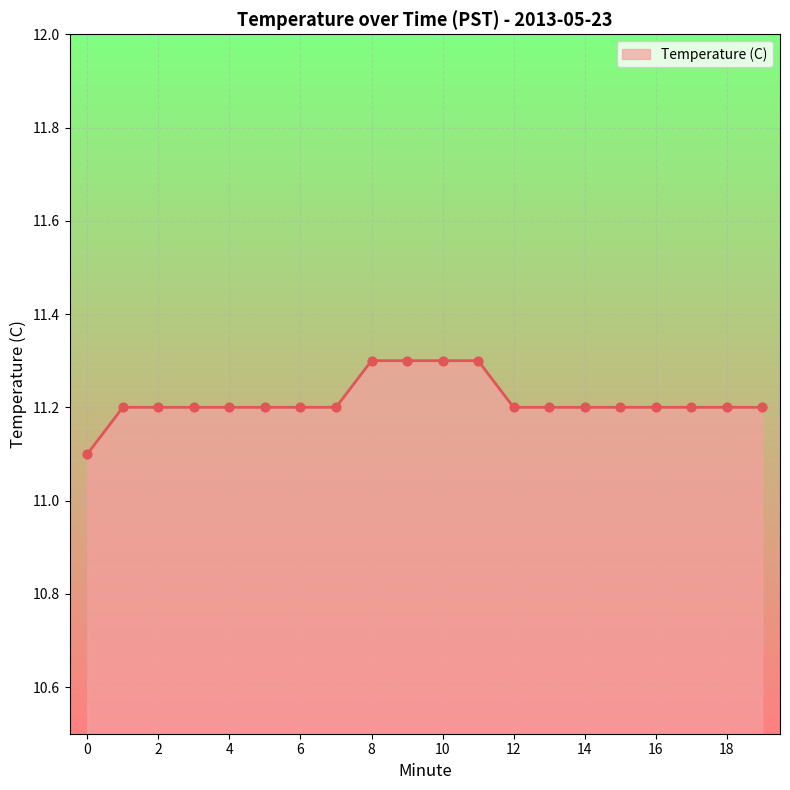

What is the smallest value displayed?

11.1